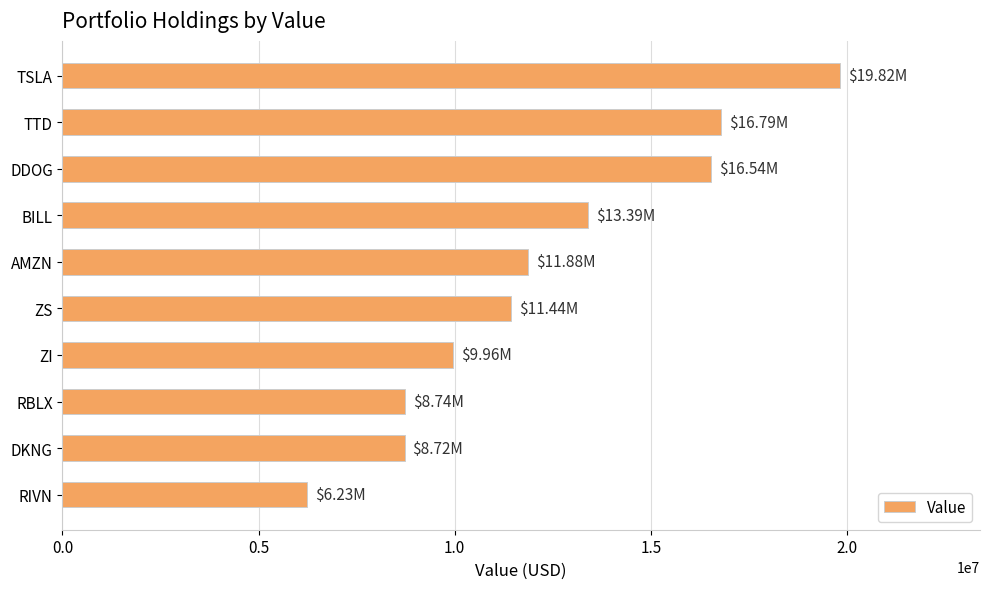

What is the average value?

12350900